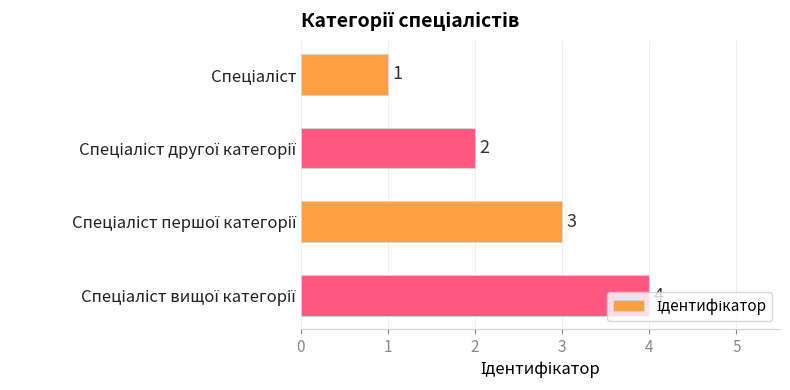

Count the values in the range 2 to 4.

3